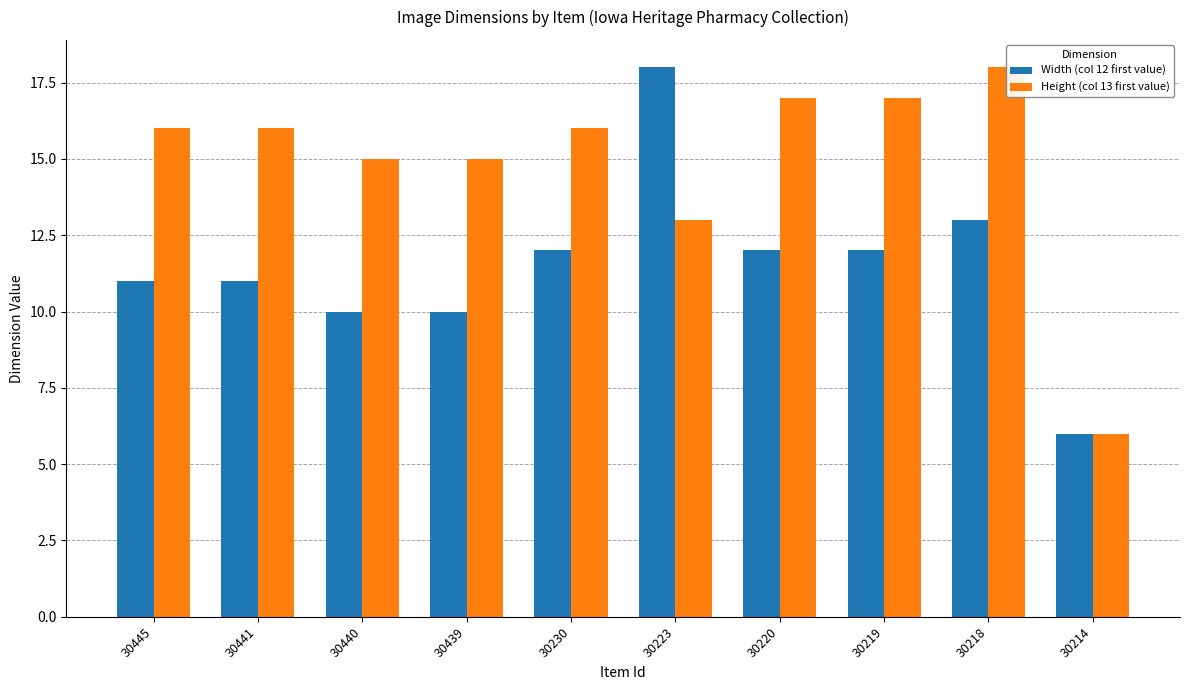

How many values in the Width (col 12 first value) series are below 12?

5